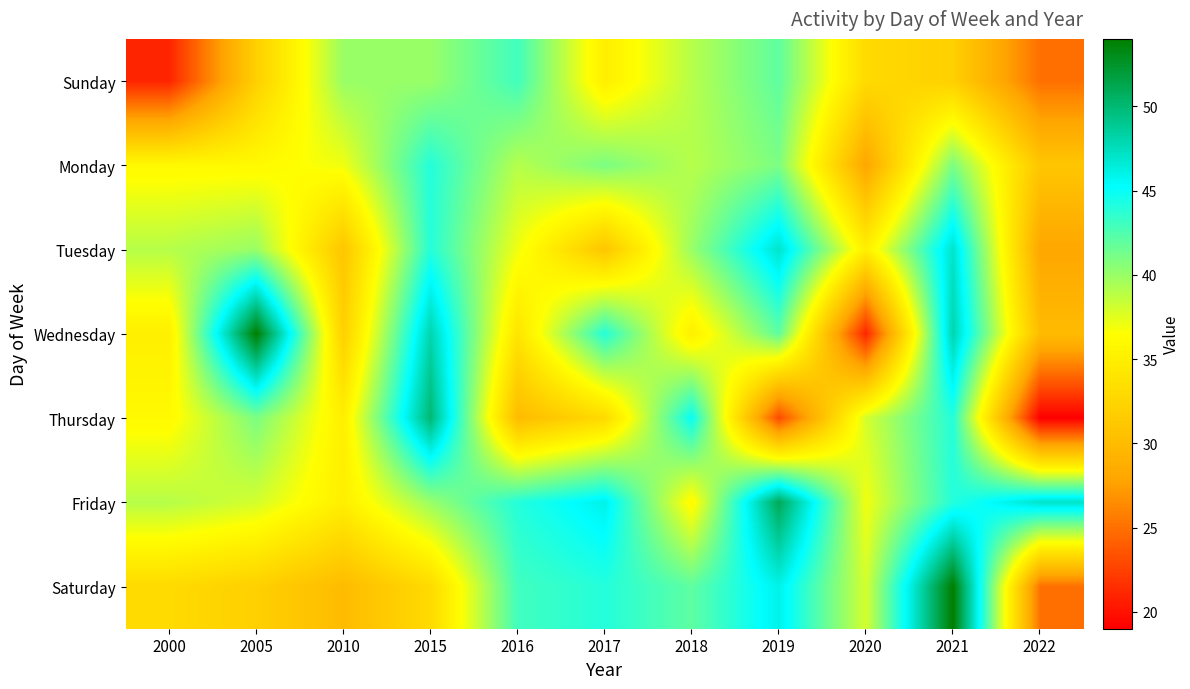

Rank the series by their maximum value, from lowest to highest.

Sunday, Monday, Tuesday, Thursday, Friday, Wednesday, Saturday